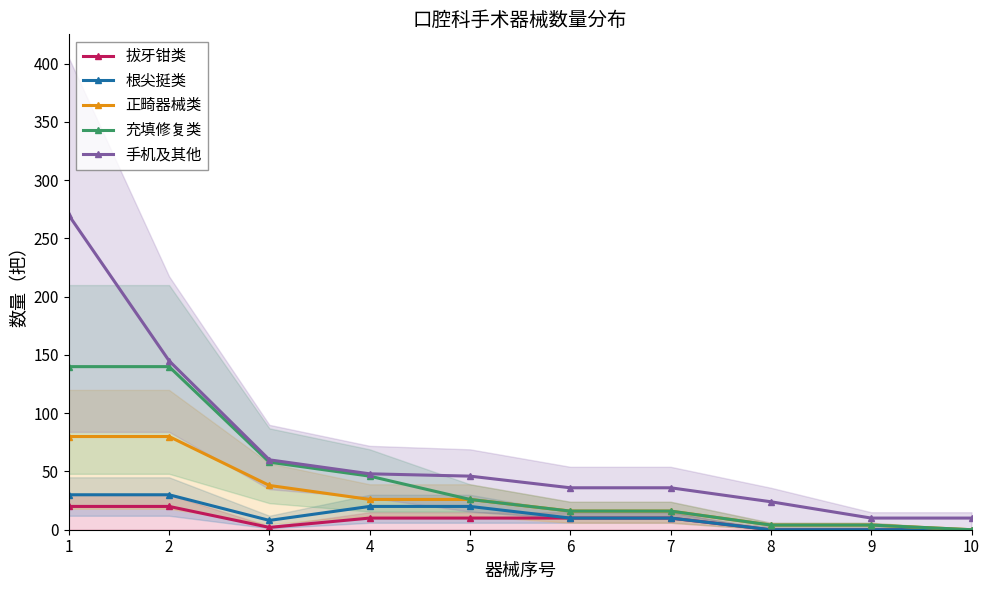

What is the average value of the 根尖挺类 series?

13